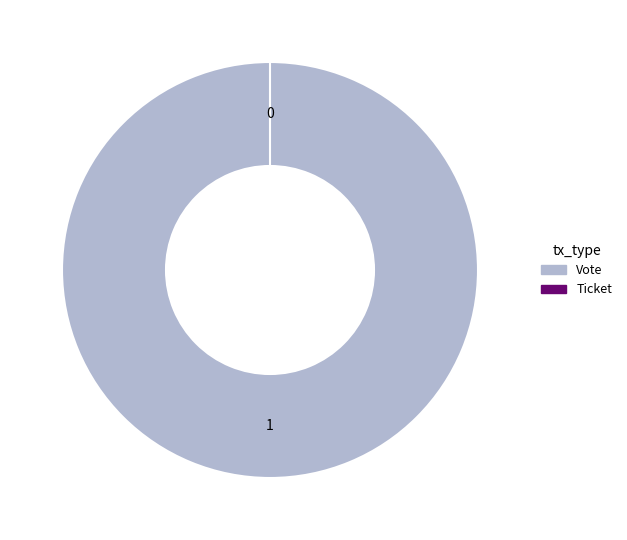

To the nearest percent, what is the average slice percentage?

50%